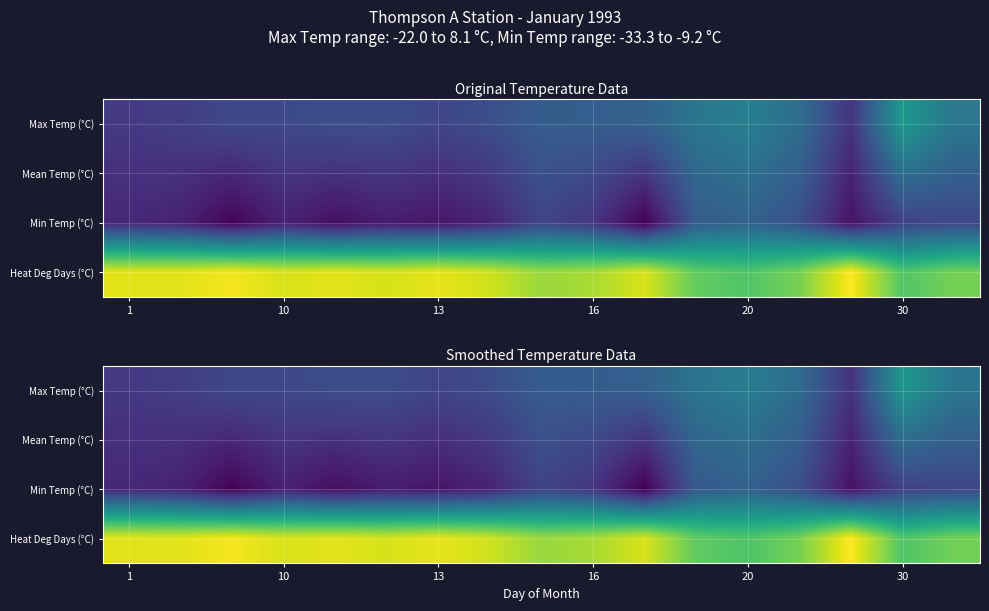

Which series has the largest total across all categories?

Heat Deg Days (°C)